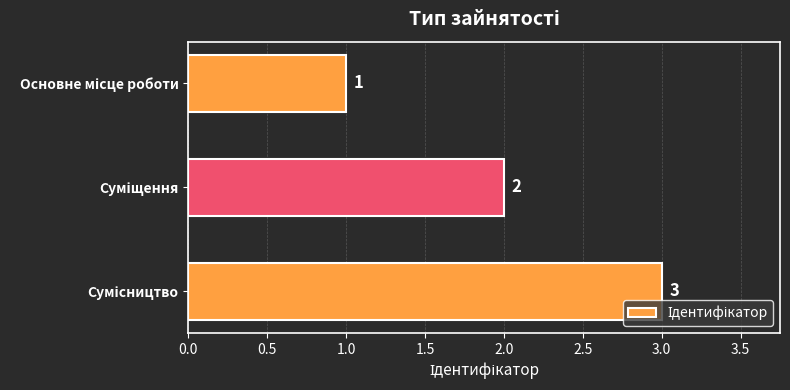

What is the difference between the maximum and minimum values?

2